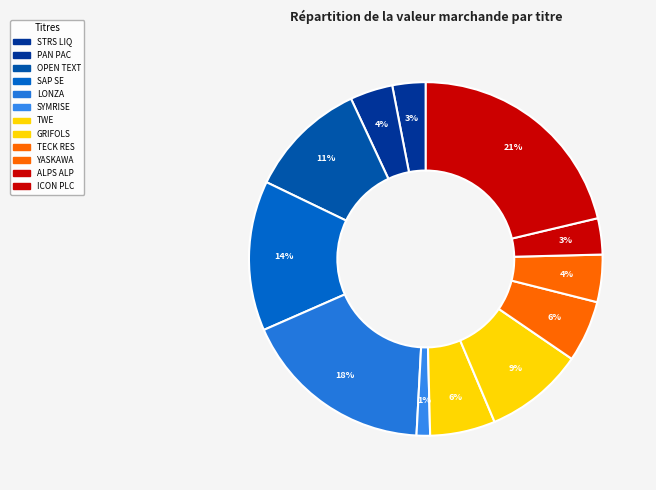

Does any single category account for the majority?

No